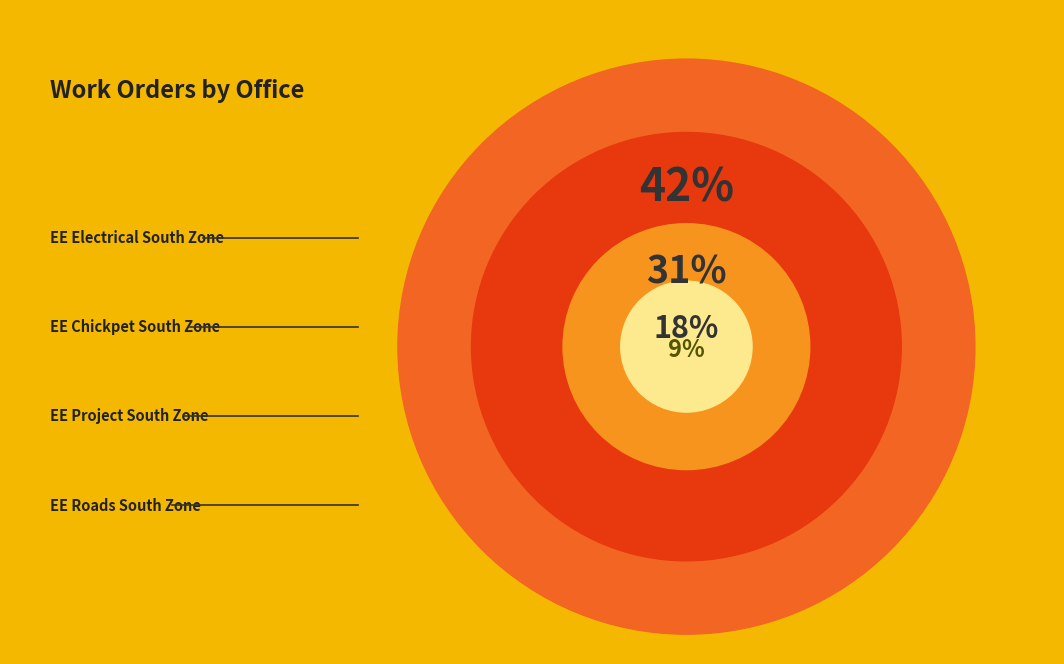

How many segments does this pie chart have?

4